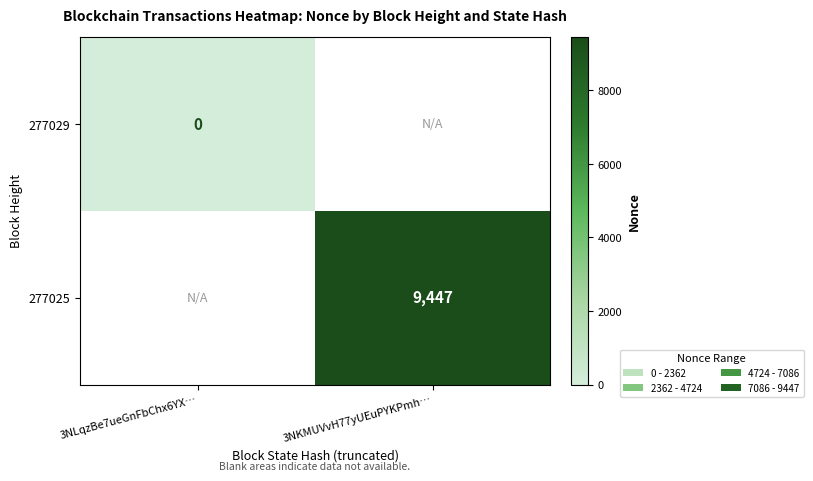

At which category does the chart reach its peak across all series?

3NKMUVvH77yUEuPYKPmh…